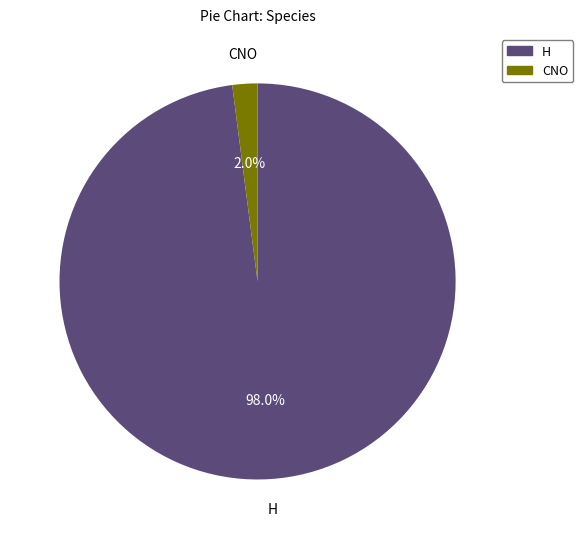

Does CNO account for over 50% of the chart?

No